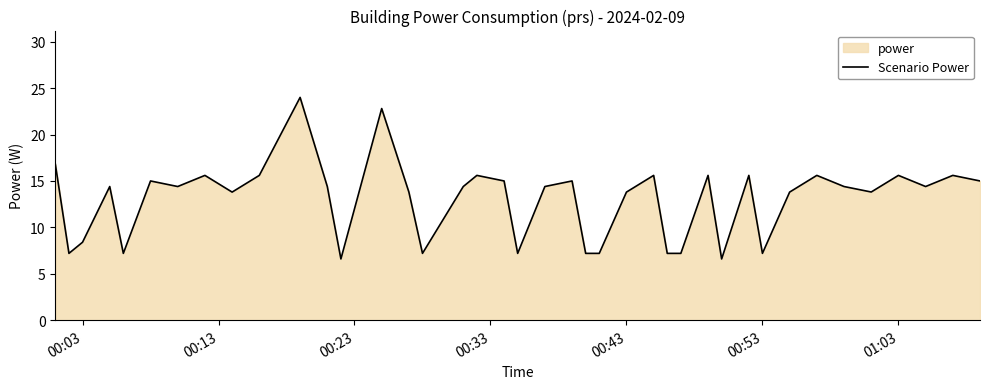

How many lines are shown in the chart?

1